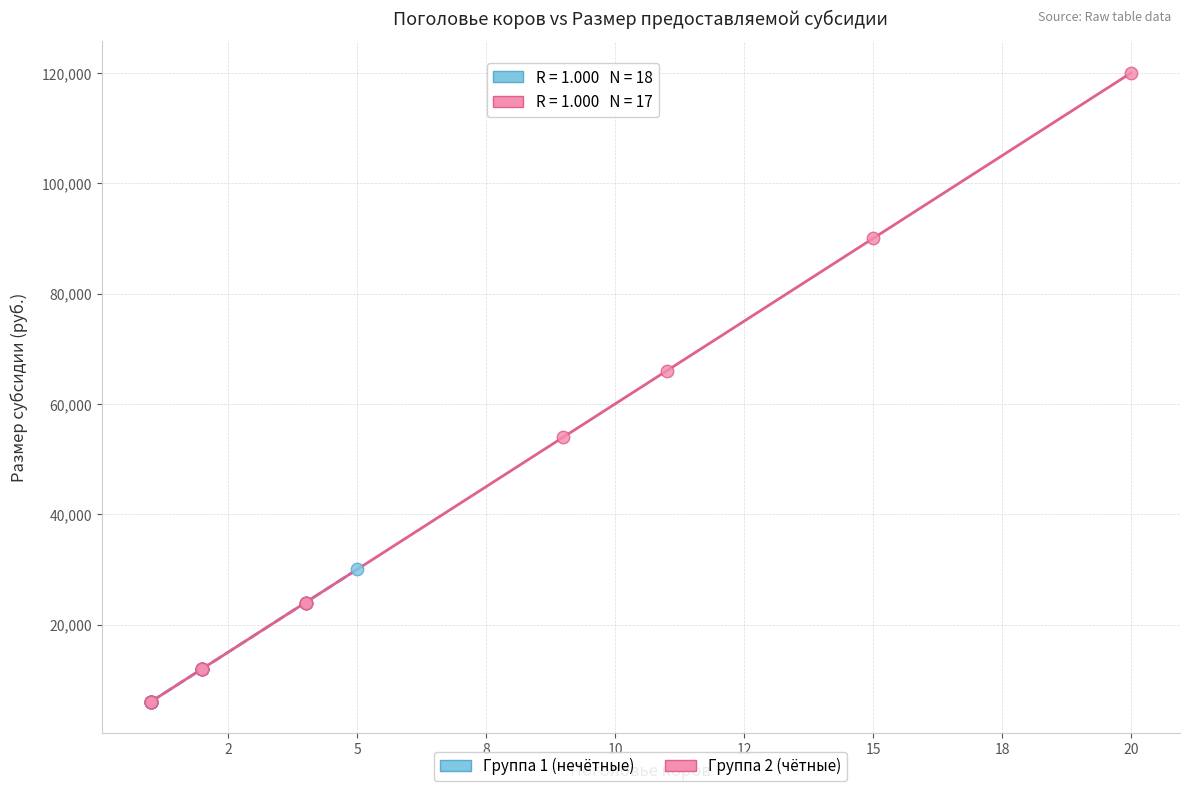

Which series has the largest Y range (max minus min)?

Группа 2 (чётные)